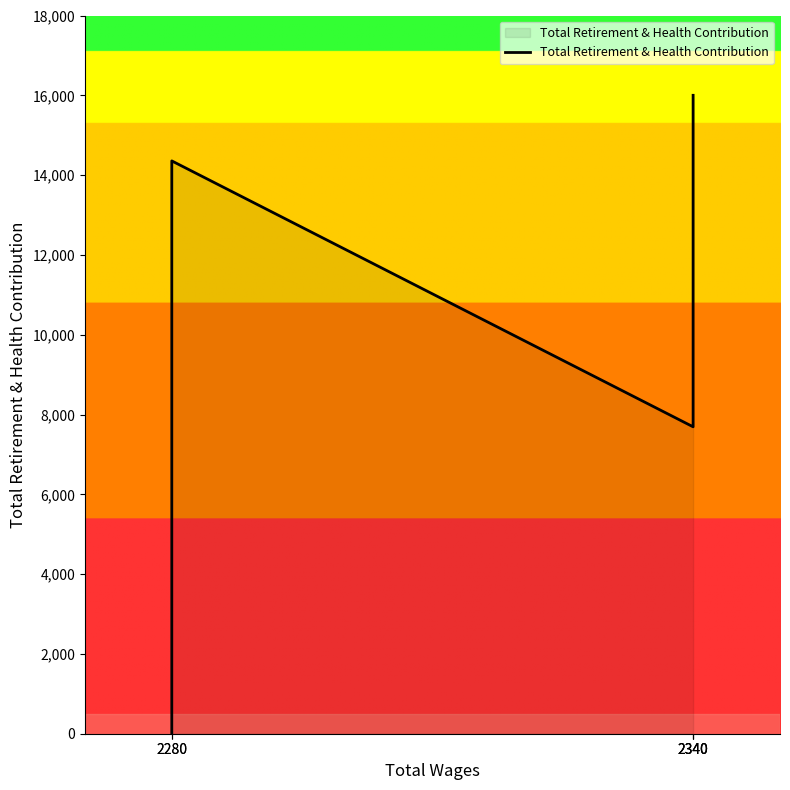

How many interior local peaks (higher than both neighbors) does the data have?

1